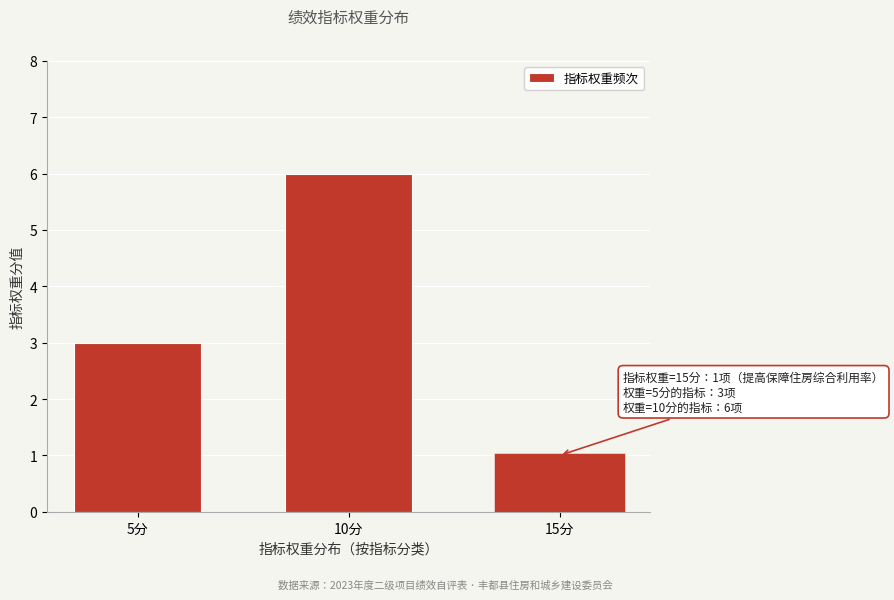

Reading left to right, what are all the values shown in this chart?

3	6	1